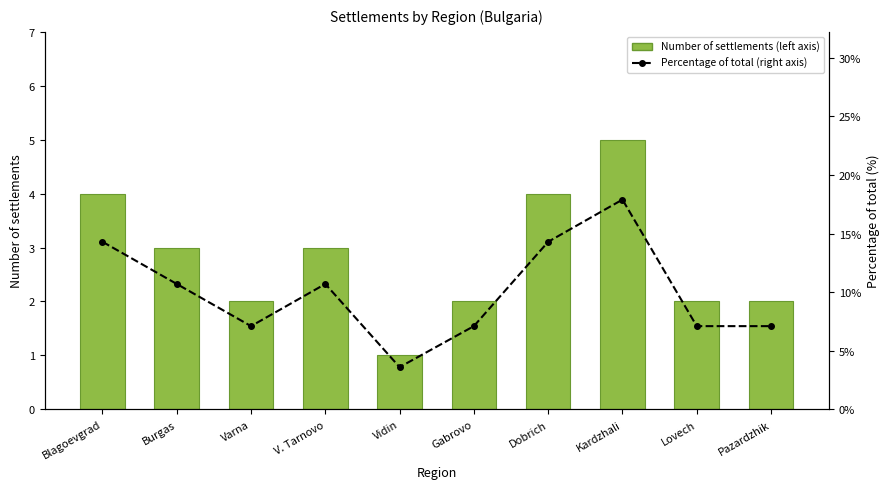

True or false: Percentage of total (right axis) has a value of 10.7 at Burgas.

True